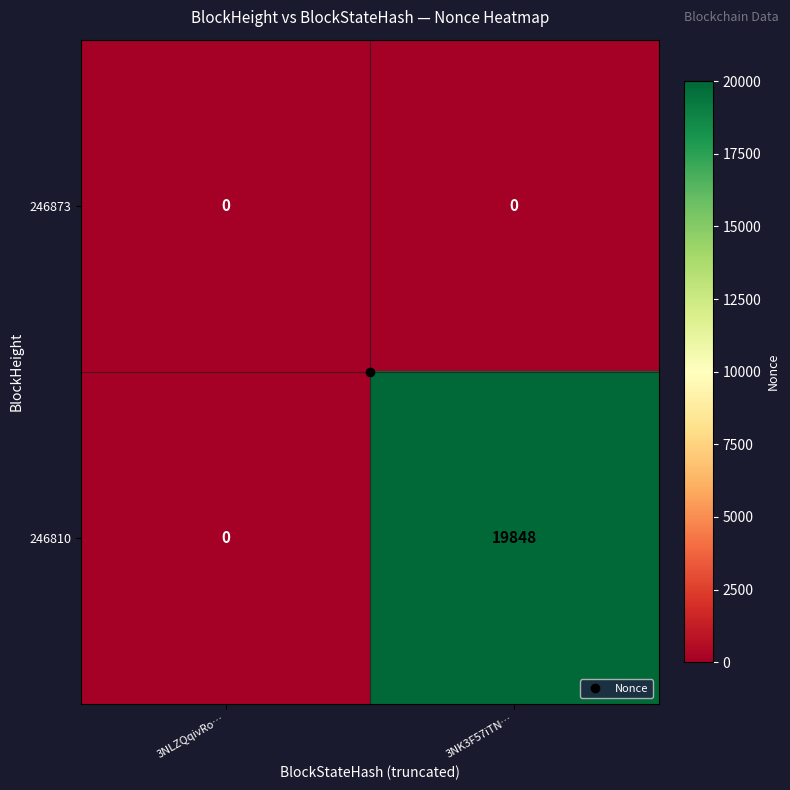

How many values in the 246810 series are below 19848?

1